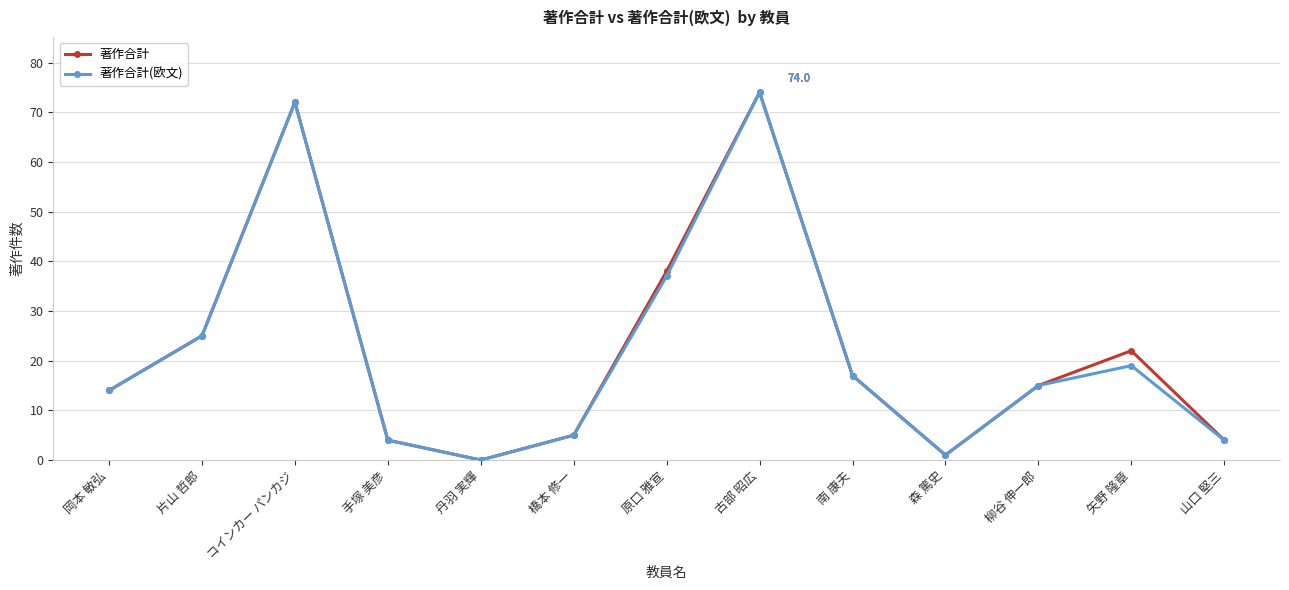

What is the maximum value shown in the chart?

74